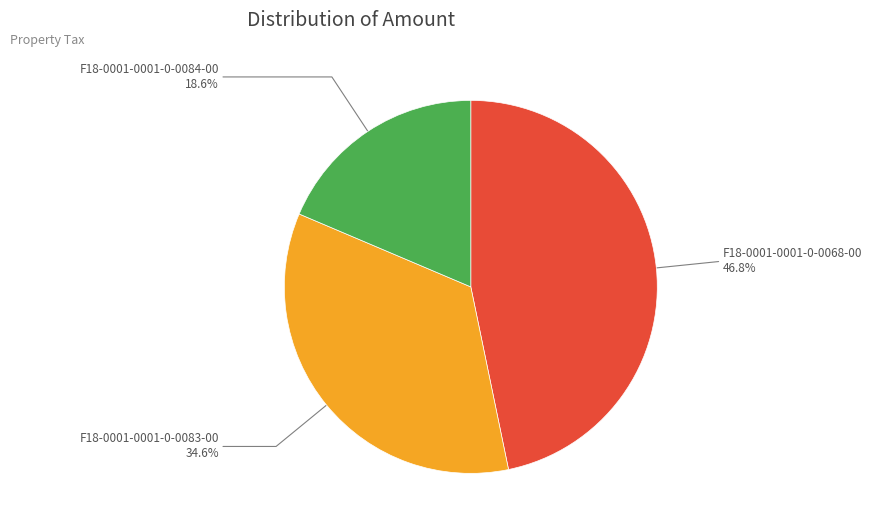

Is there any slice that represents more than half of the pie?

No